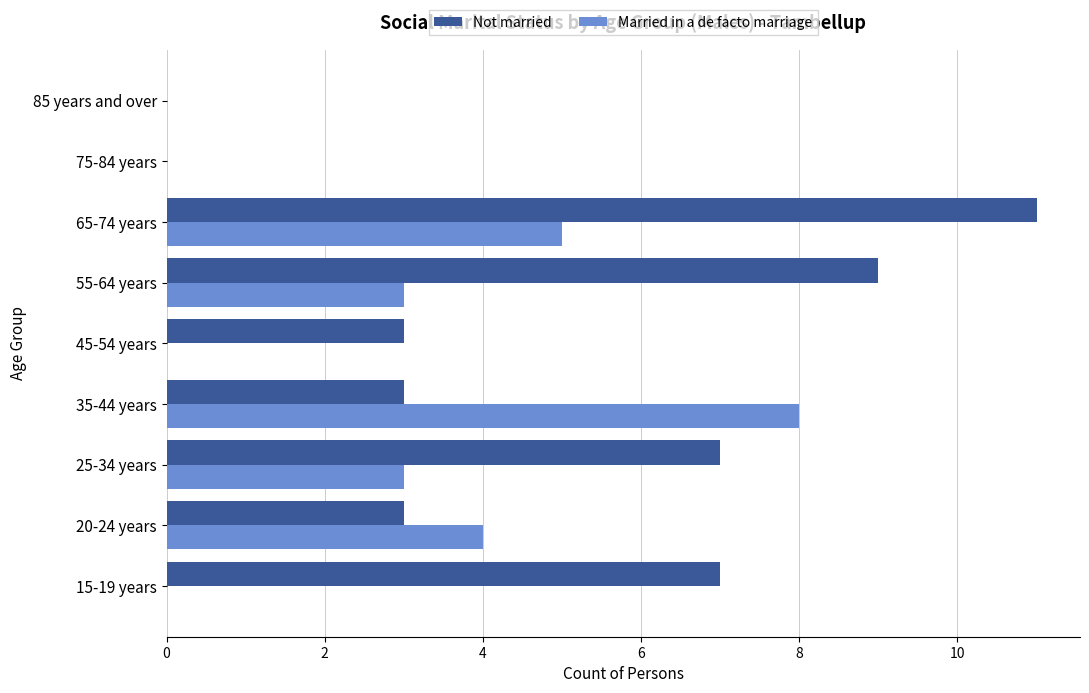

Count the number of categories in the chart.

9